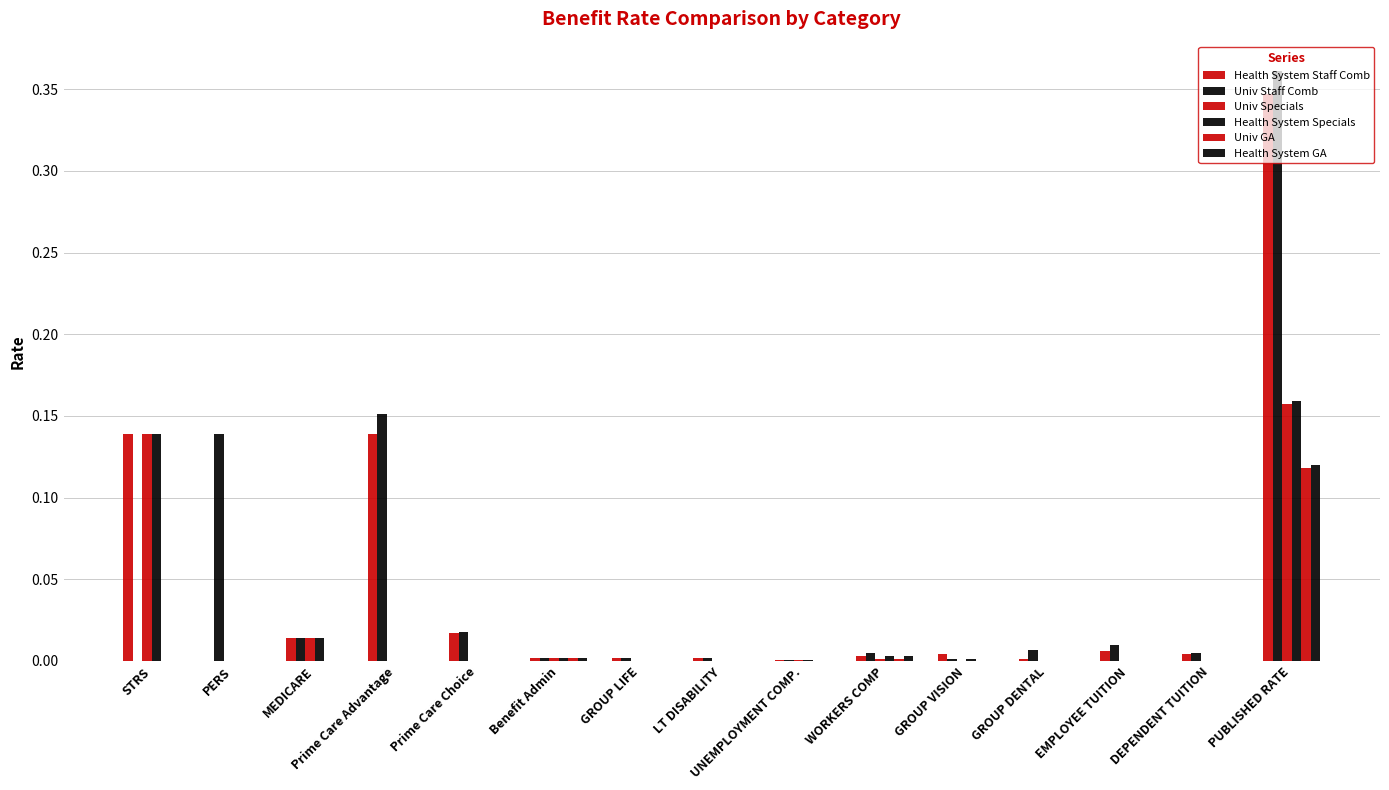

The value of Univ GA at GROUP LIFE is 0.0. True or false?

True